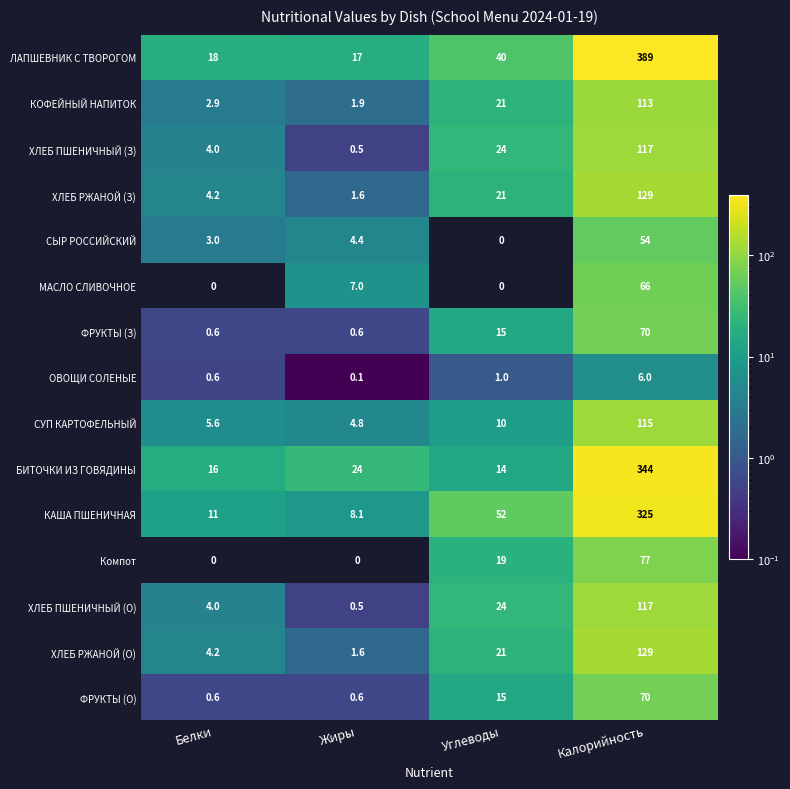

What is the lowest value of the ХЛЕБ ПШЕНИЧНЫЙ (З) series?

0.5